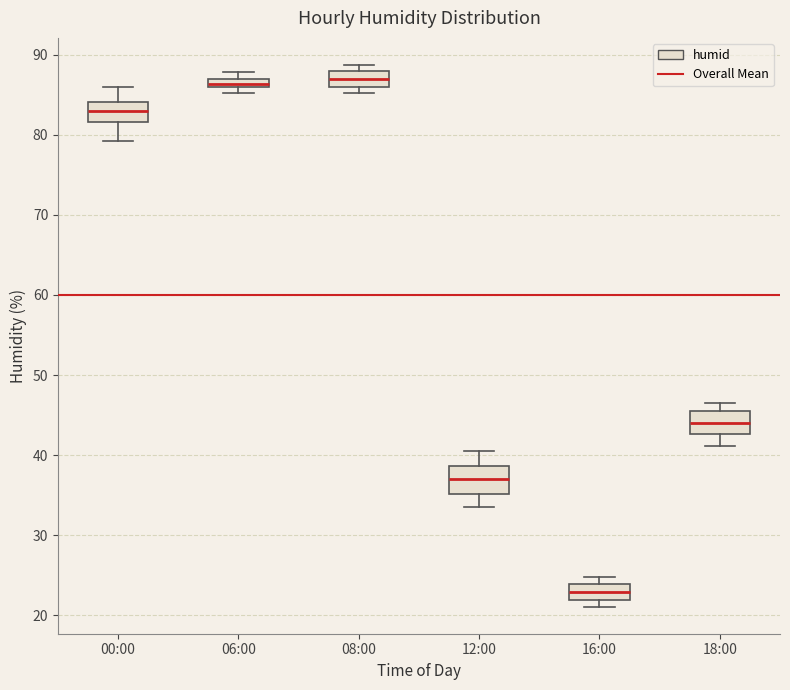

Where is the lower edge of the box for 08:00 on the y-axis? The values are not printed on the chart, so give them approximately, as read against the axis.

86